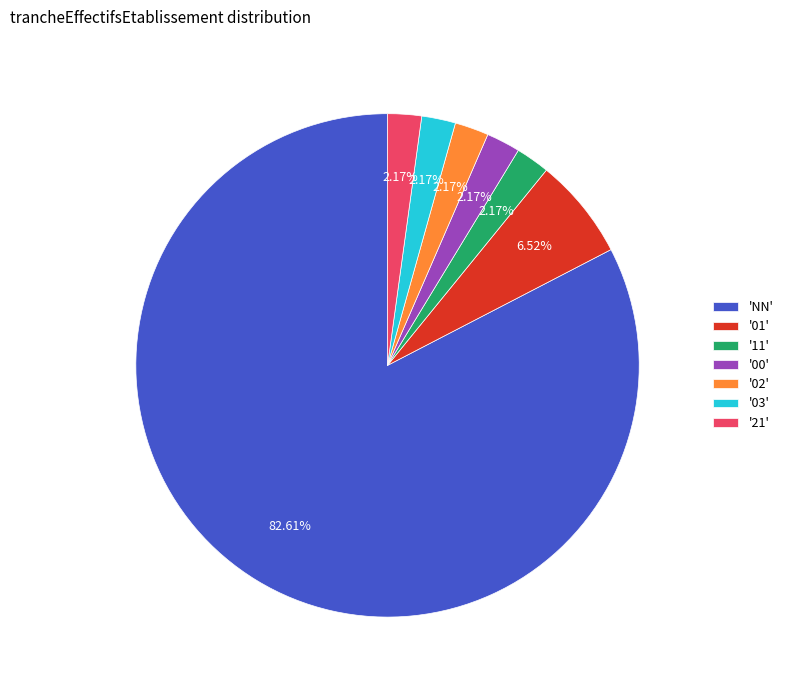

Is the sum of 'NN' and '00' greater than half?

Yes